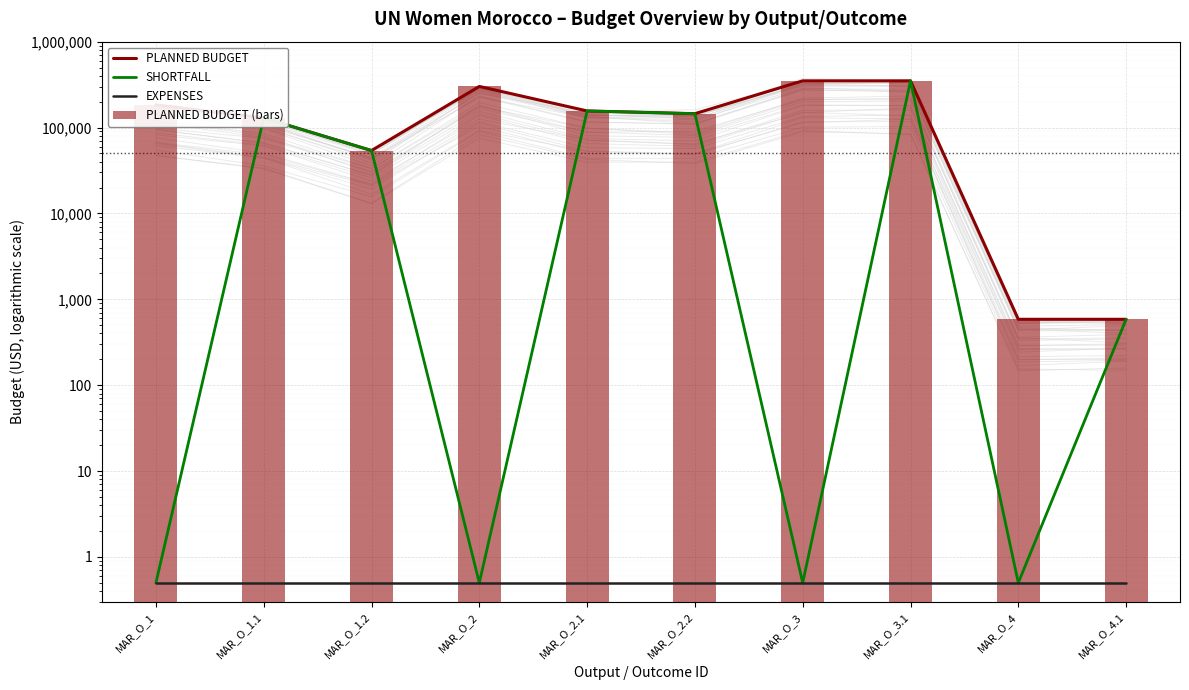

What is the difference between the maximum and minimum values in the PLANNED BUDGET series?

349282.0